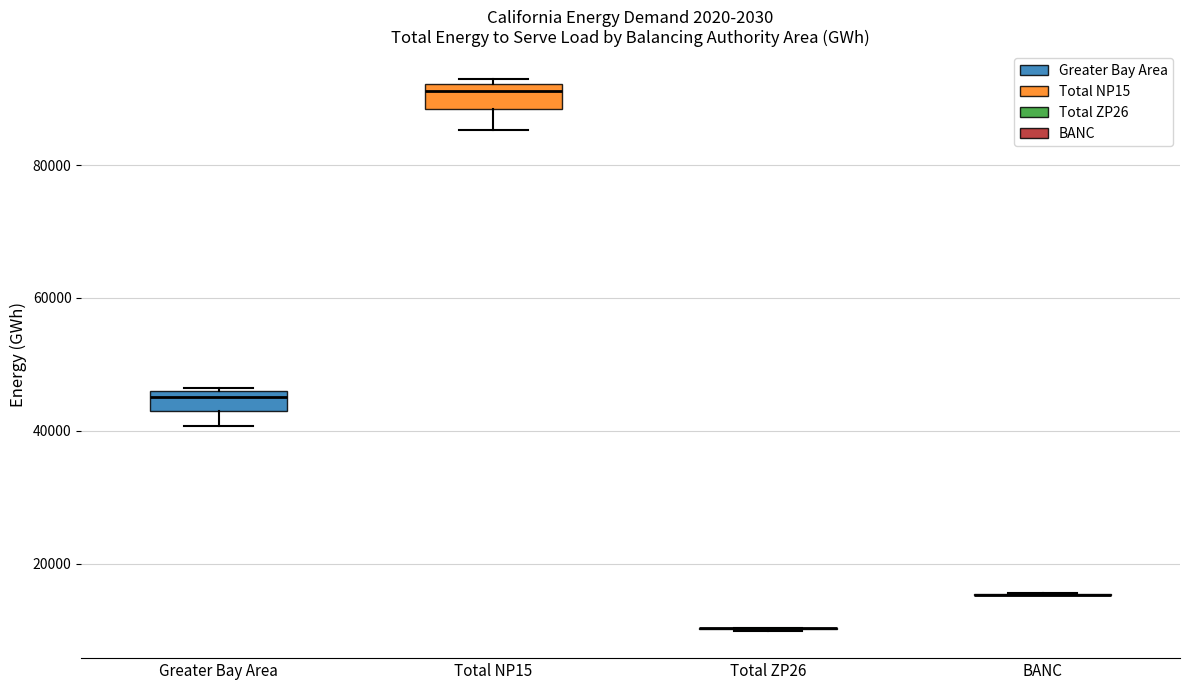

Where is the lower edge of the box for Greater Bay Area on the y-axis? The values are not printed on the chart, so give them approximately, as read against the axis.

42000